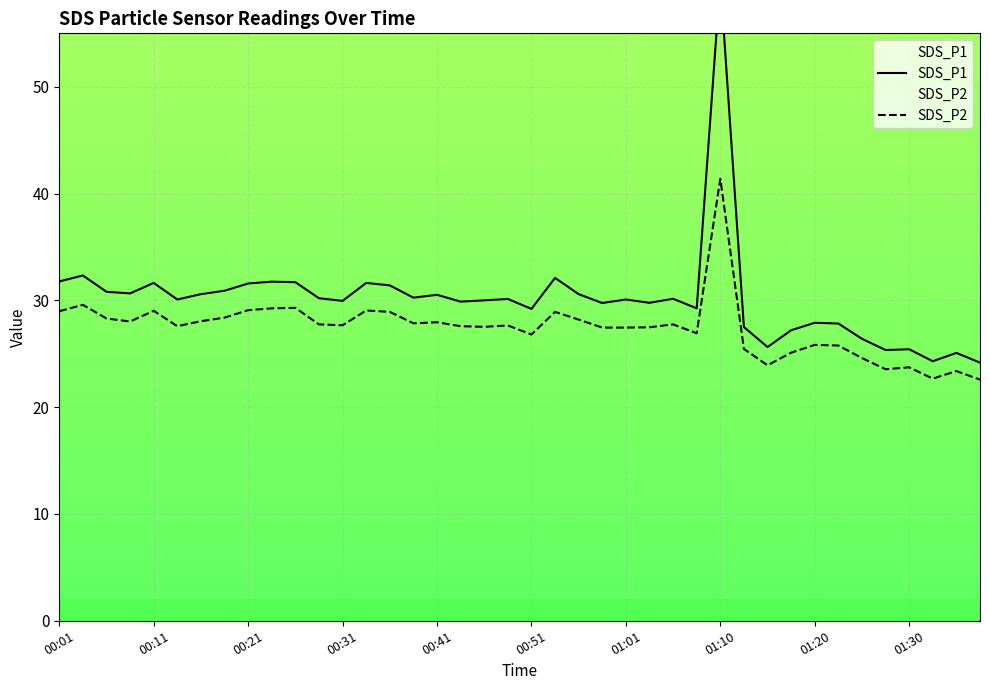

What is the lowest value of the SDS_P2 series?

22.6